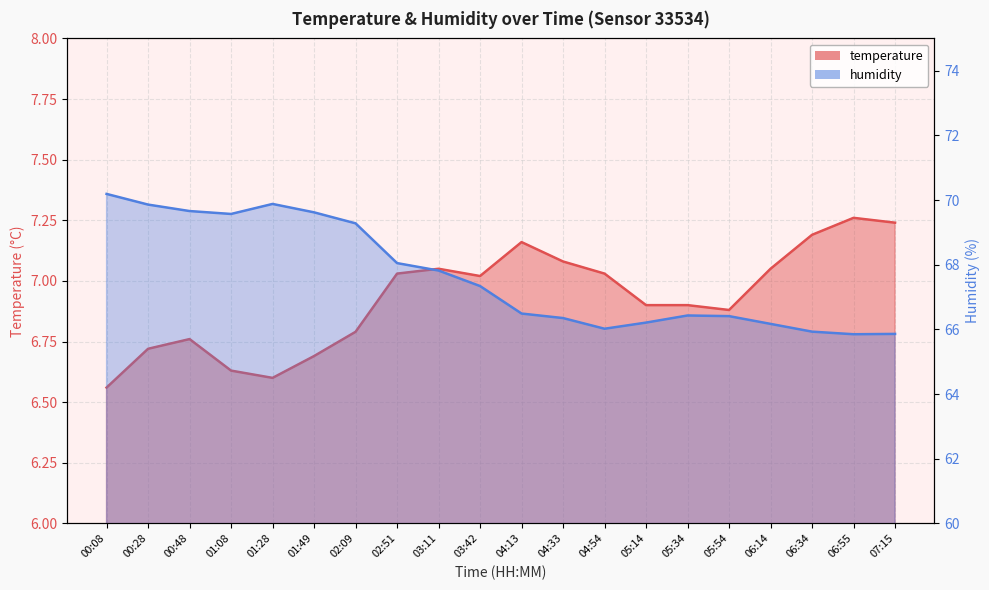

In temperature, how many points are higher than both neighbors (excluding endpoints)?

4